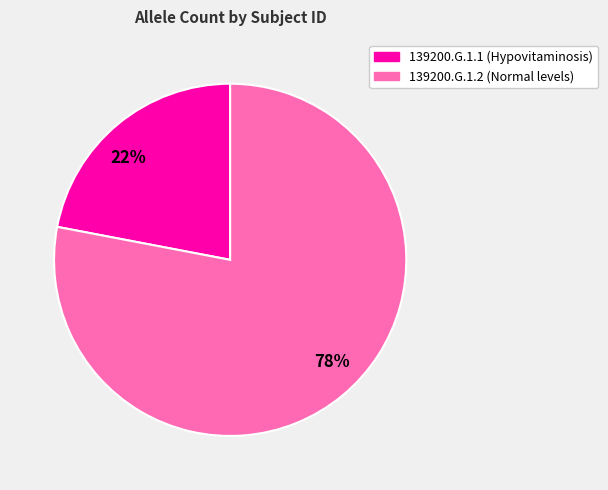

Which slice is the smallest?

139200.G.1.1